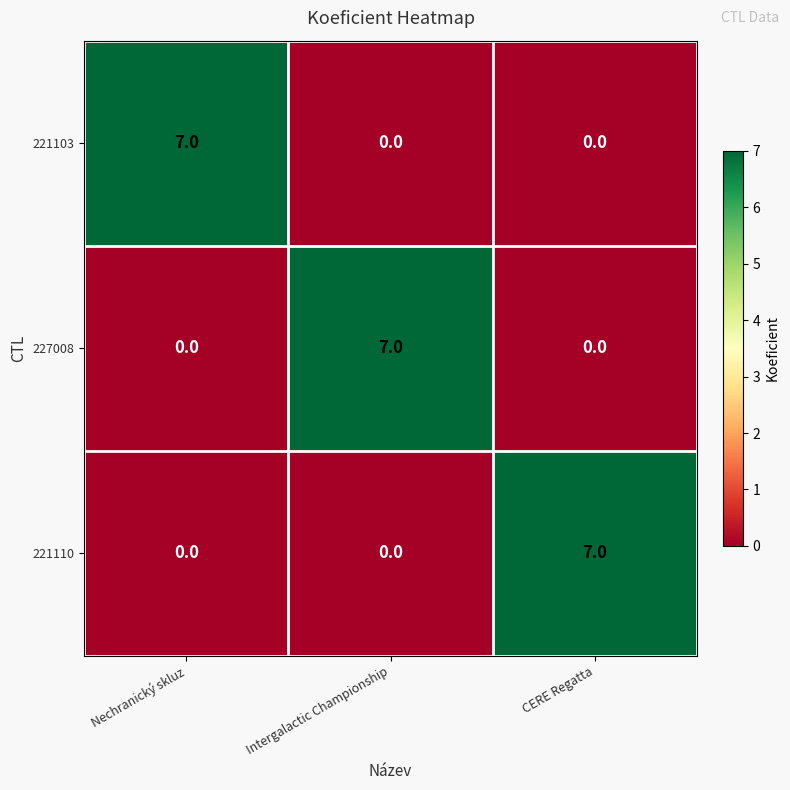

At how many categories does at least one series exceed 5?

3